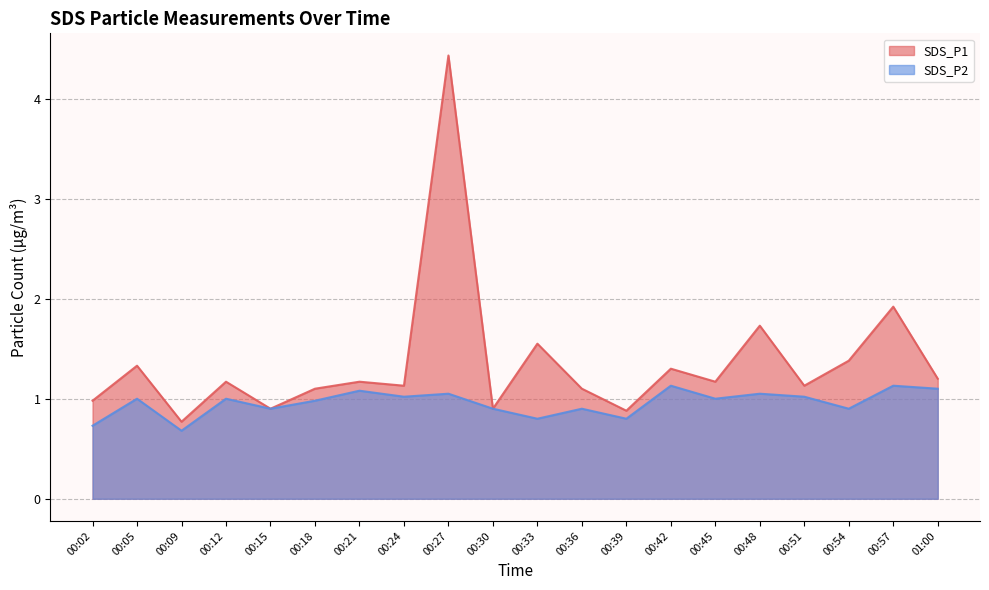

How many categories are shown in the chart?

20